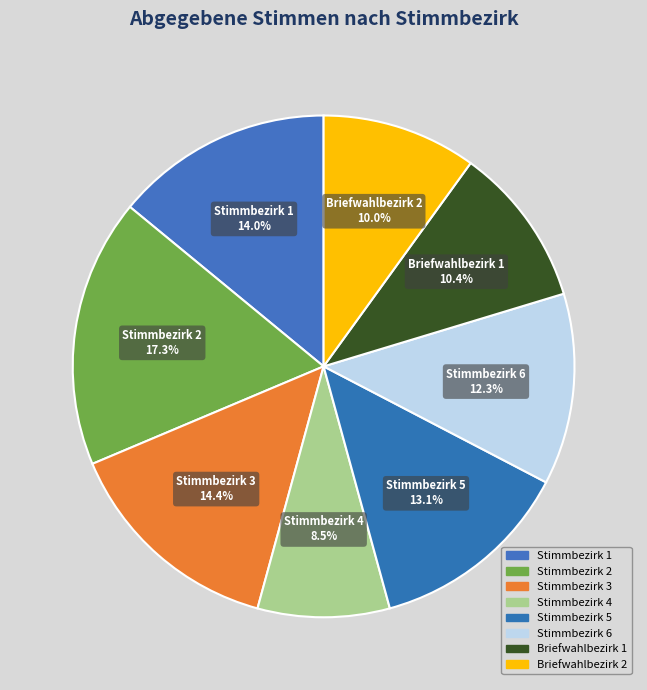

How many segments does this pie chart have?

8